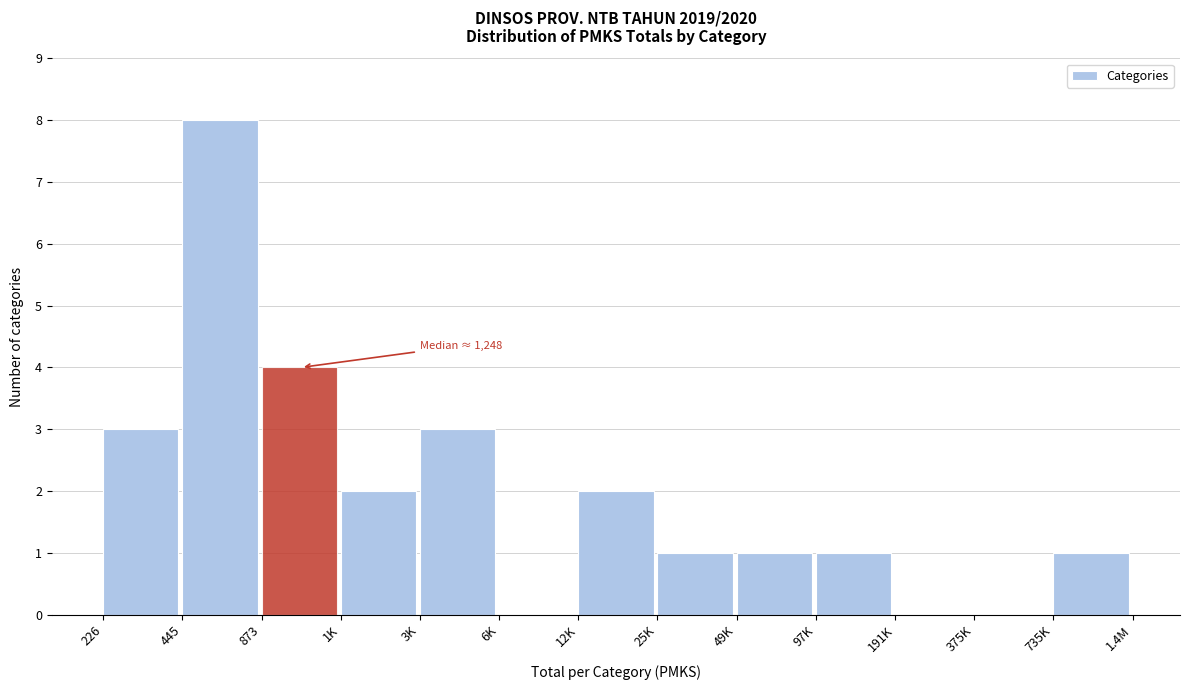

Reading left to right, transcribe all the data shown in this chart.

226=3	445=8	873=4	1K=2	3K=3	6K=0	12K=2	25K=1	49K=1	97K=1	191K=0	375K=0	735K=1